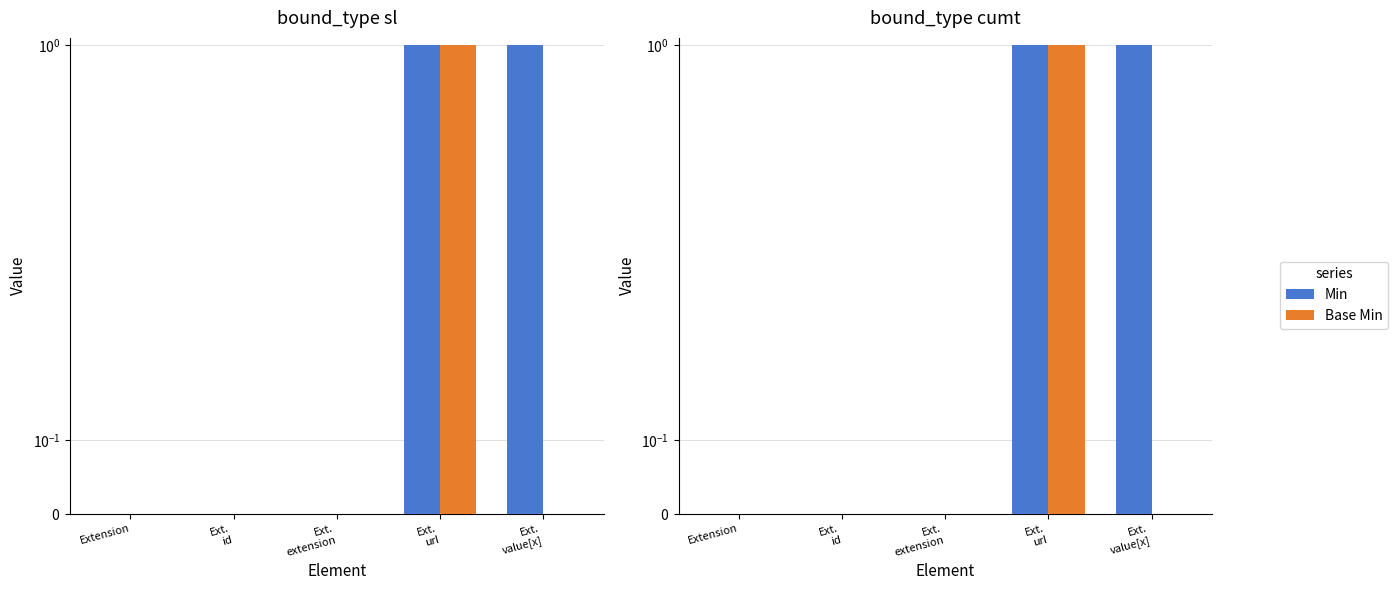

The Min series shows 1 at Extension. True or false?

False